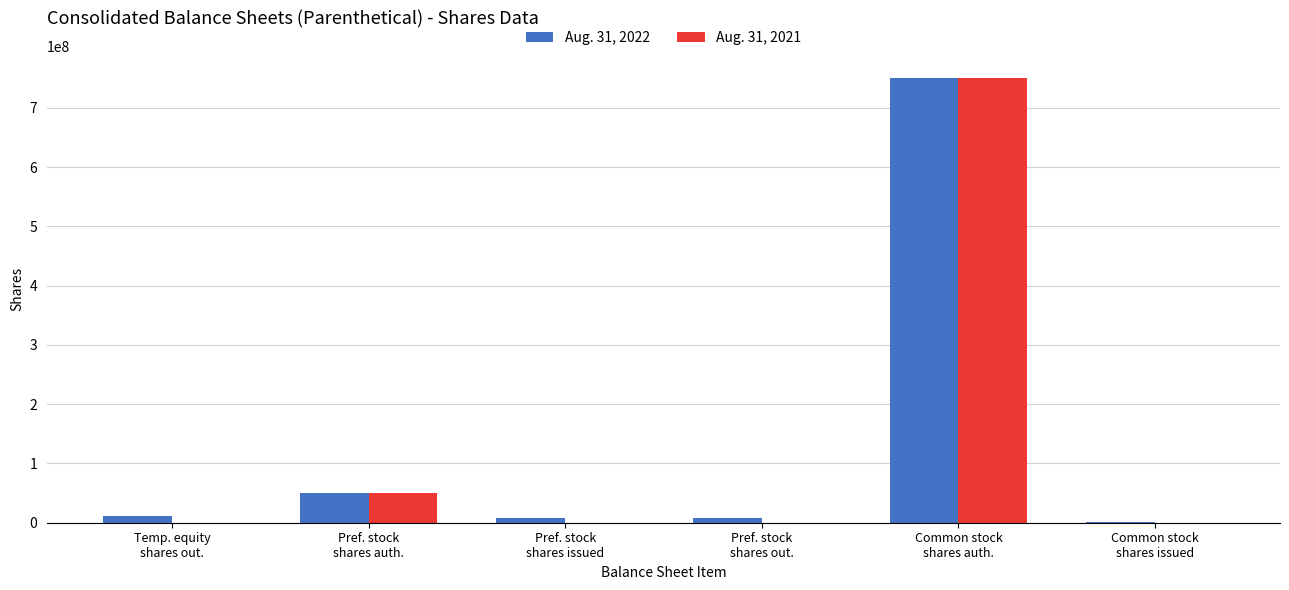

What is the greatest value displayed?

750000000